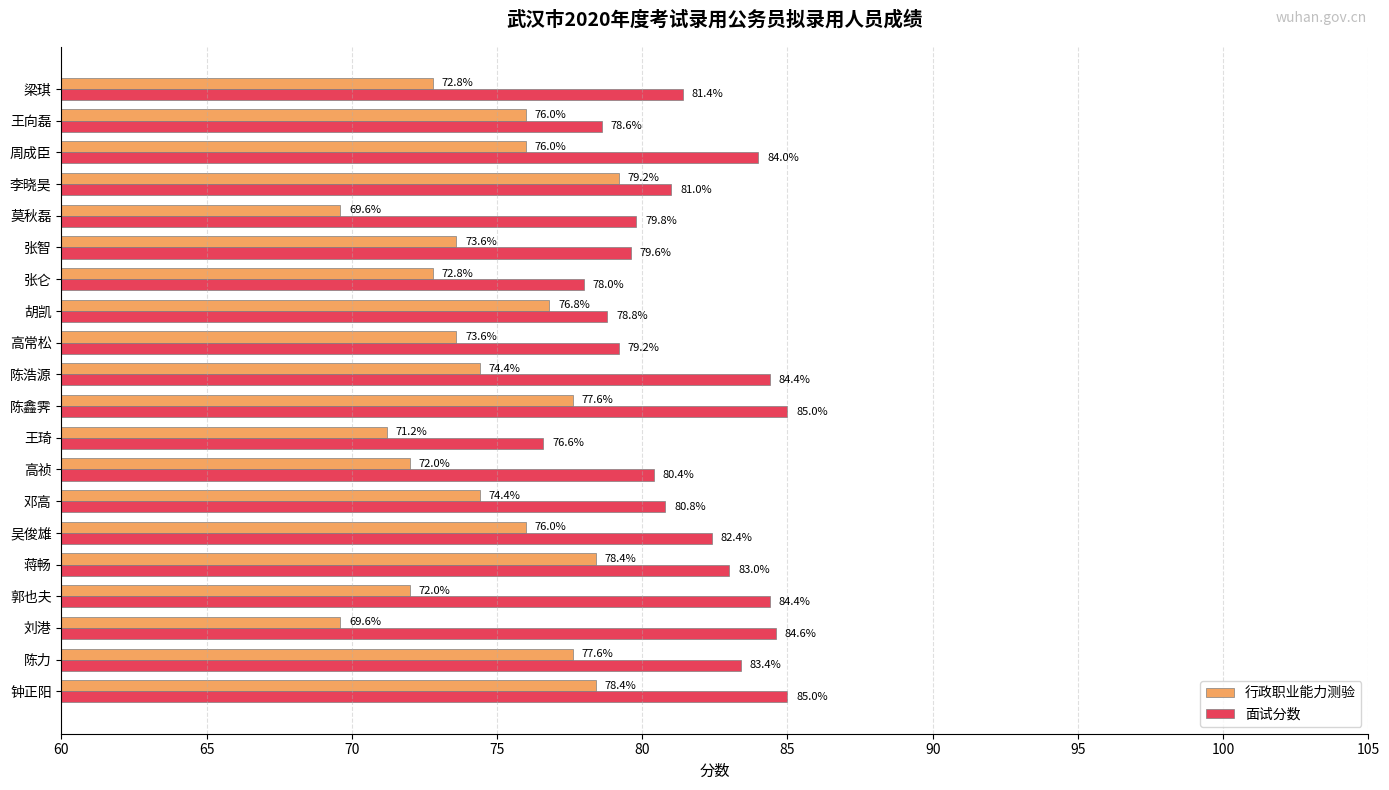

What is the average value of the 面试分数 series?

81.5